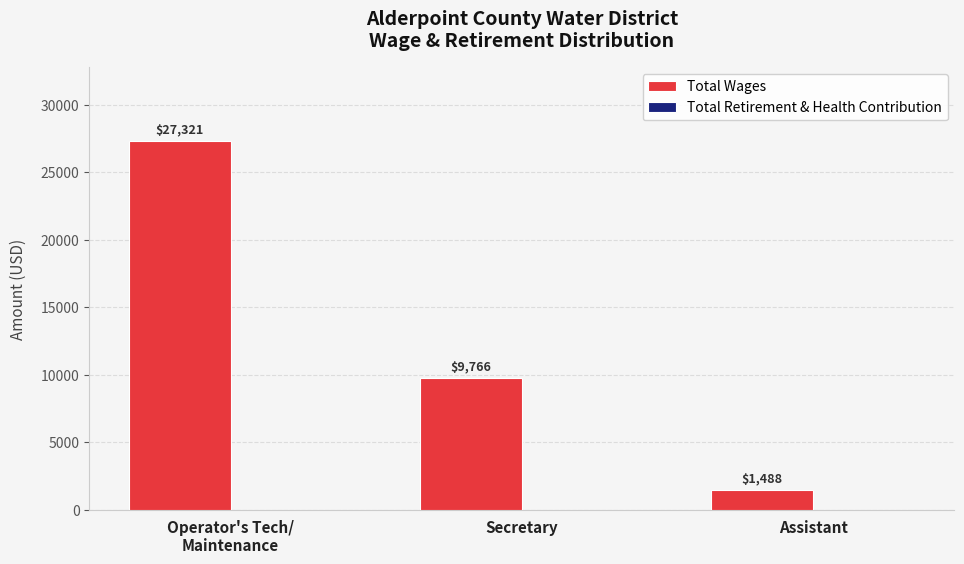

Are the bars grouped side by side (vs. stacked)?

No